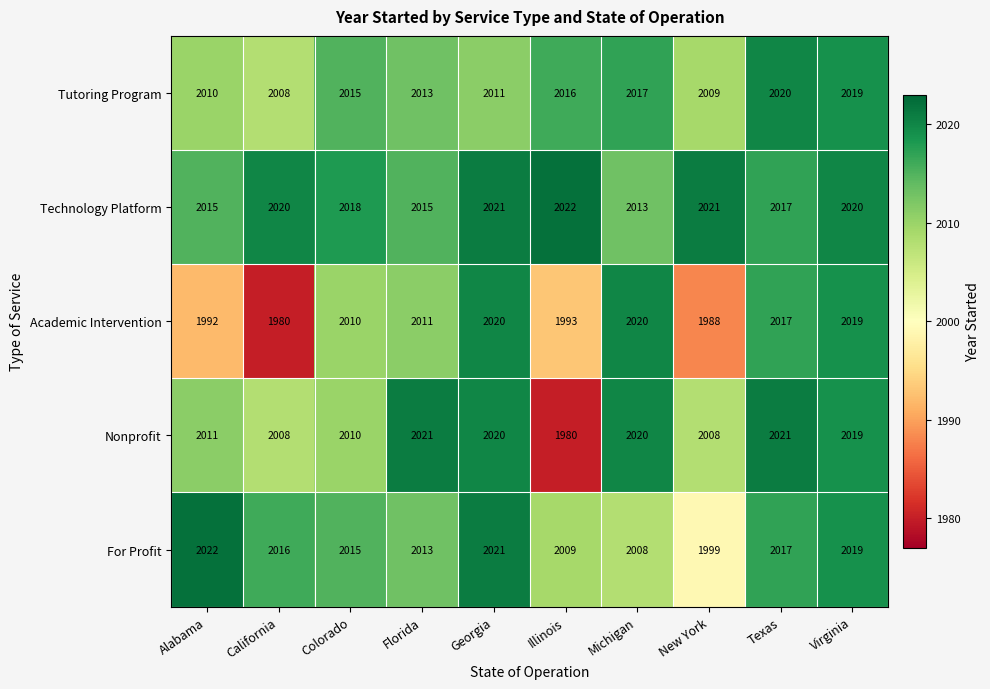

What is the minimum value shown in the chart?

1980